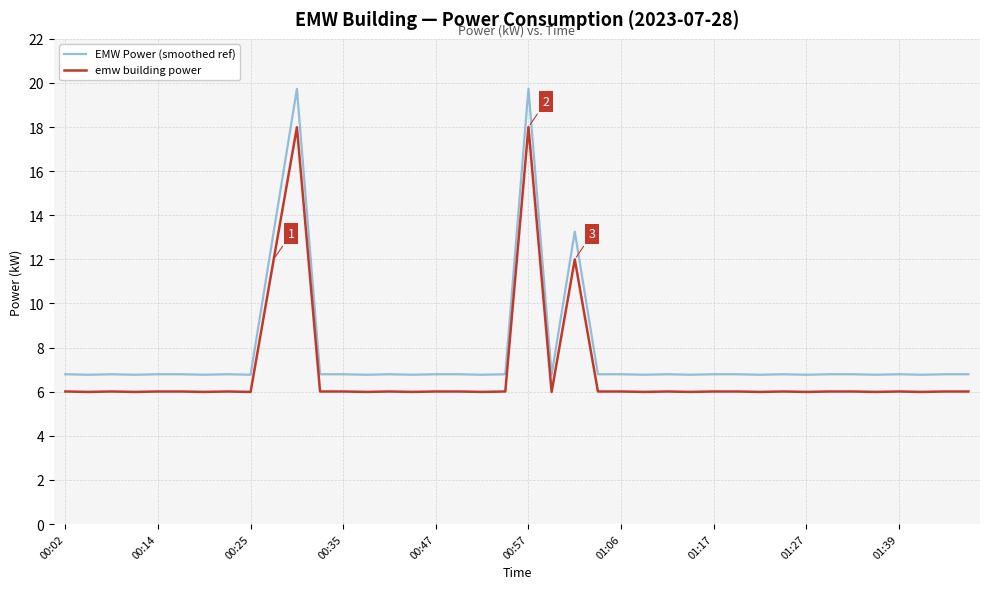

Rank the series by their maximum value, from lowest to highest.

emw building power, EMW Power (smoothed ref)